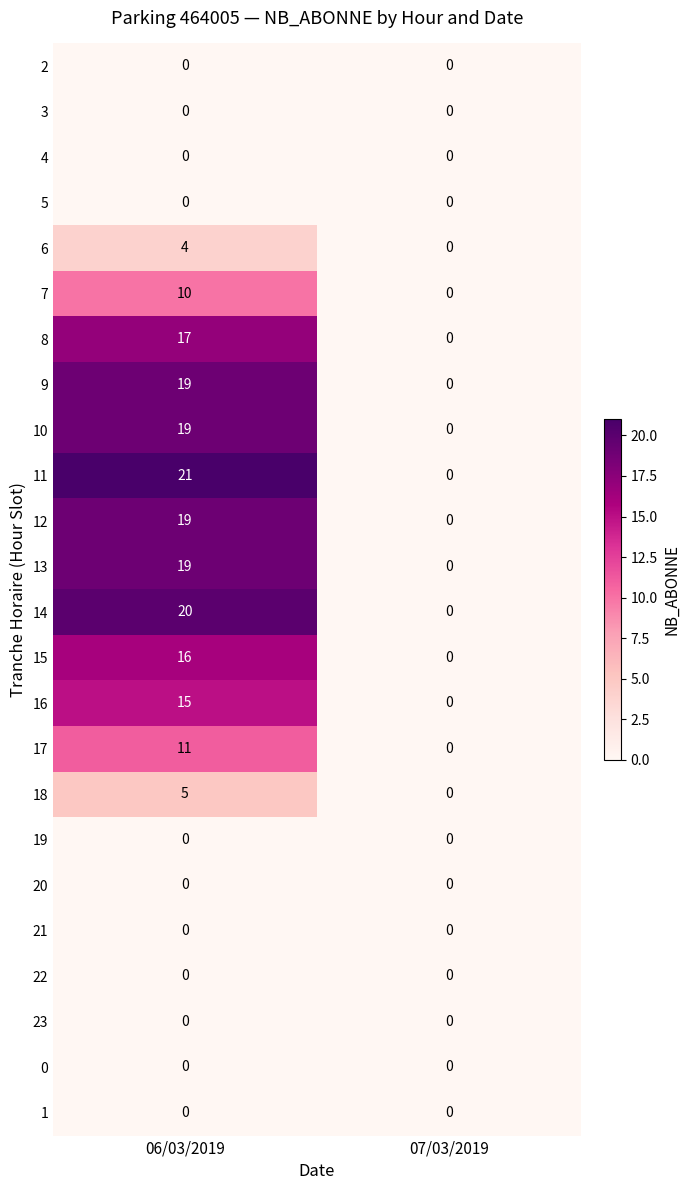

Which series changed the most between 06/03/2019 and 07/03/2019?

11